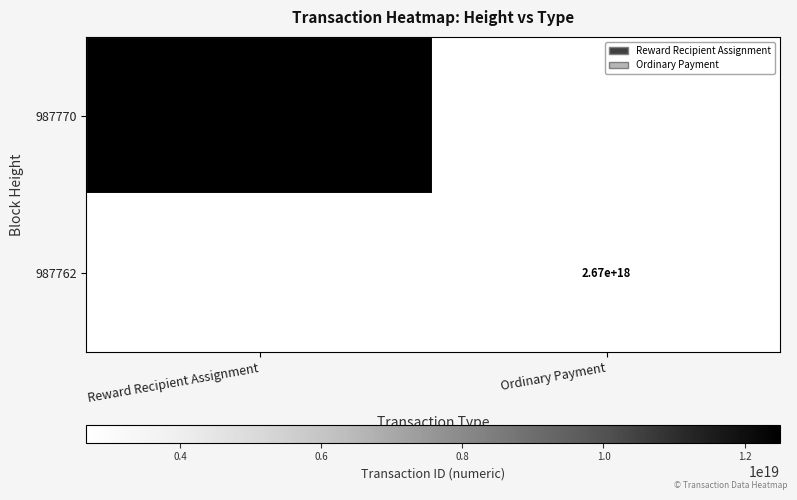

The value of 987762 at Ordinary Payment is 2670000000000000000. True or false?

True